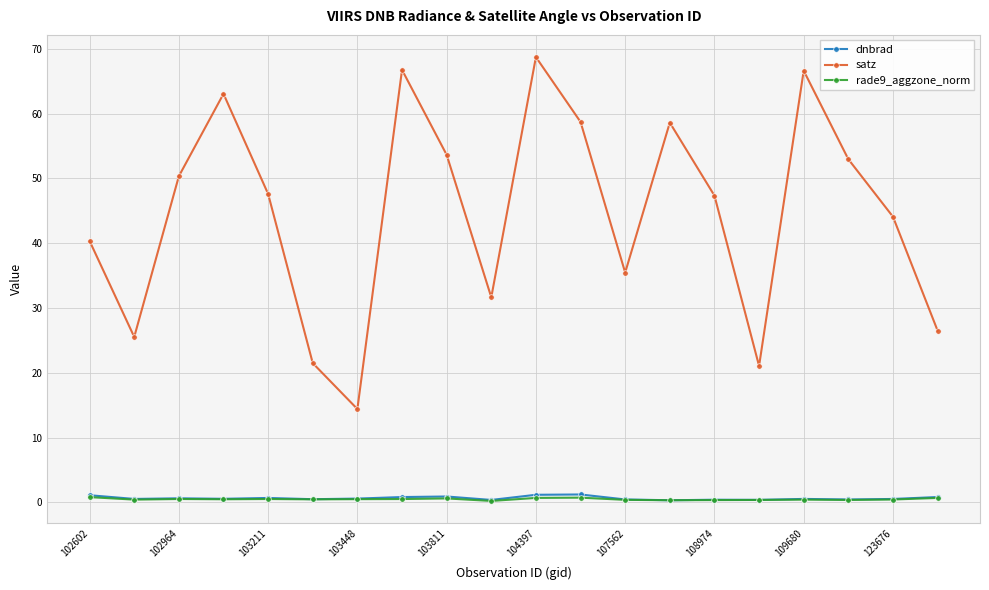

Which series has the widest spread of values?

satz